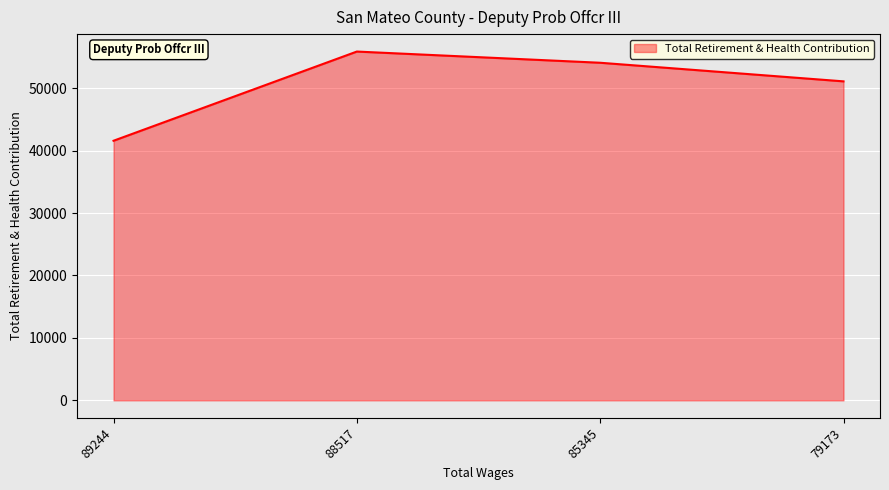

The value at 79173 is 19619. True or false?

False